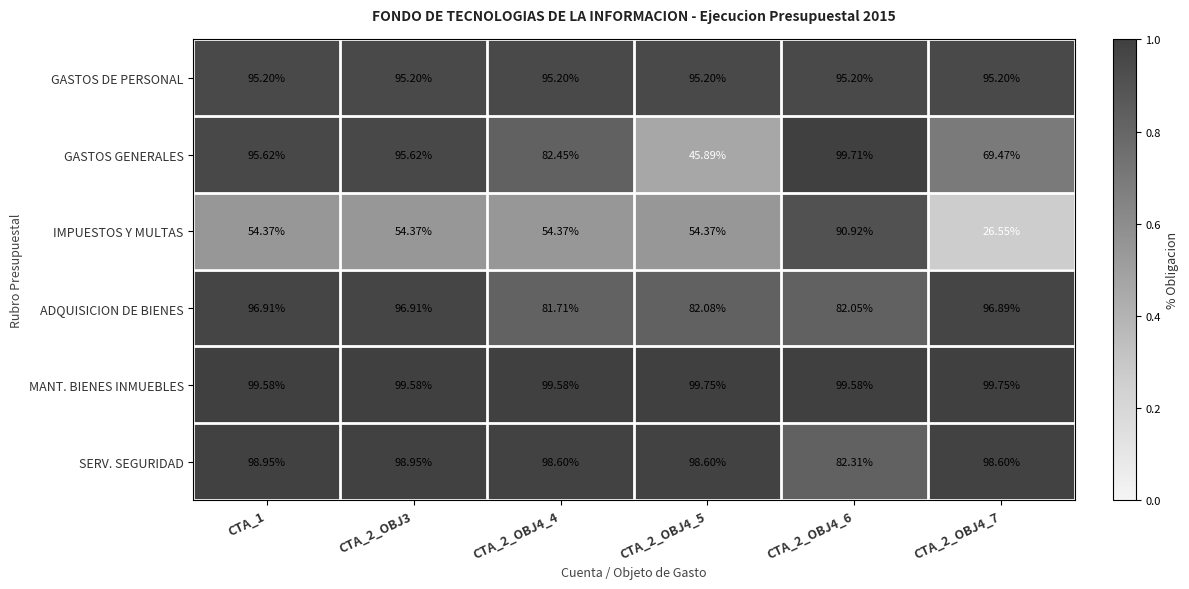

Which series has the largest total across all categories?

MANT. BIENES INMUEBLES